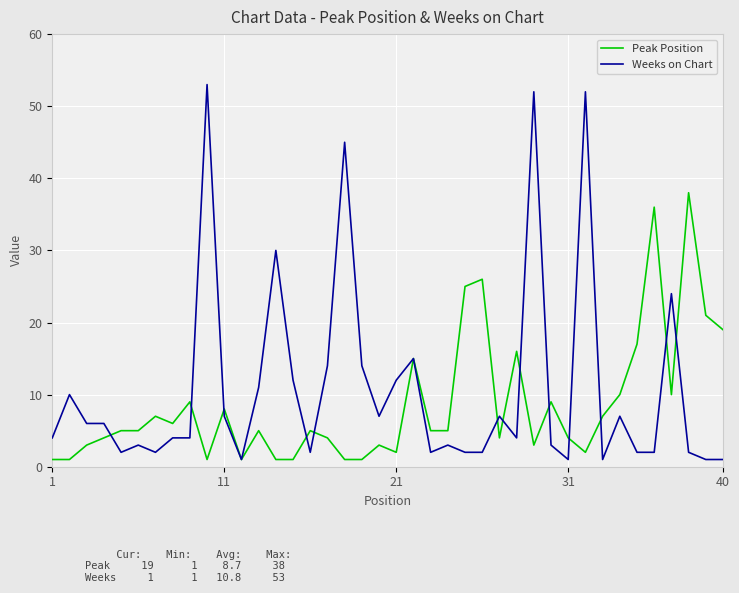

List the series in order of their peak value, lowest first.

Peak Position, Weeks on Chart